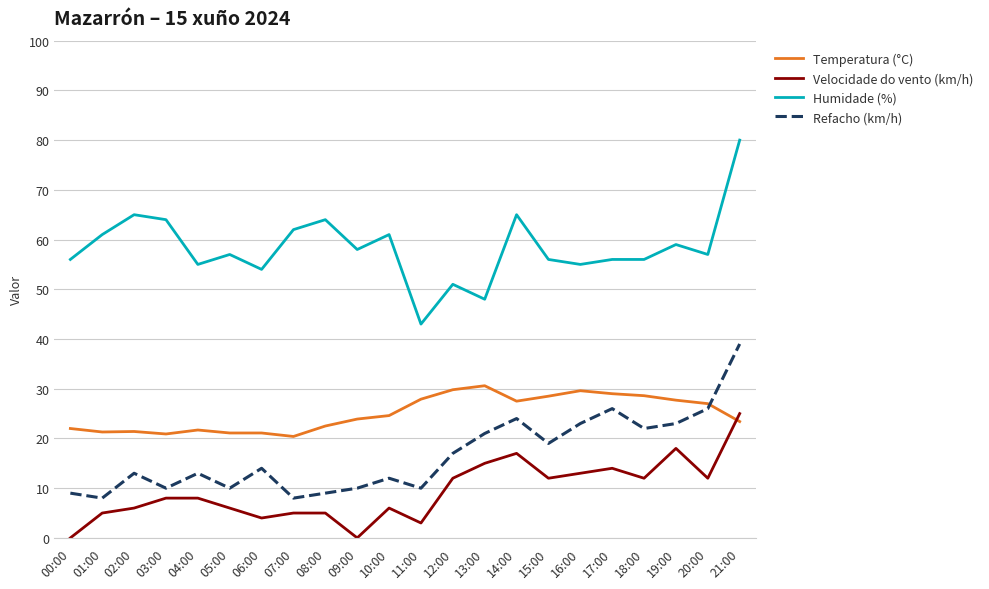

What is the minimum value for Temperatura (°C)?

20.4